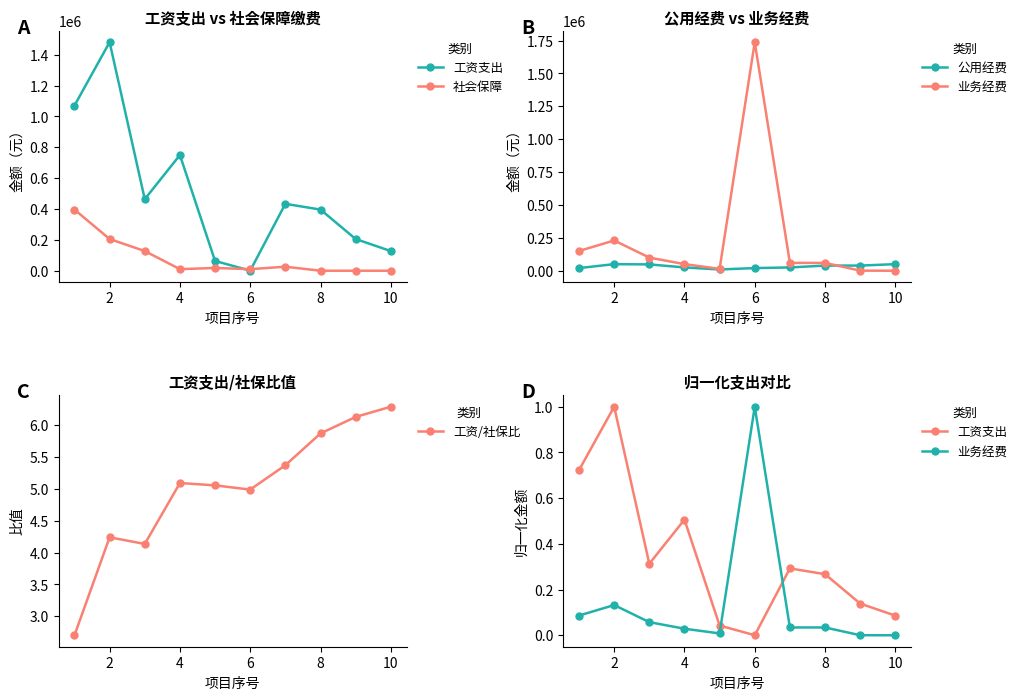

What is the maximum value for 工资/社保比?

6.3